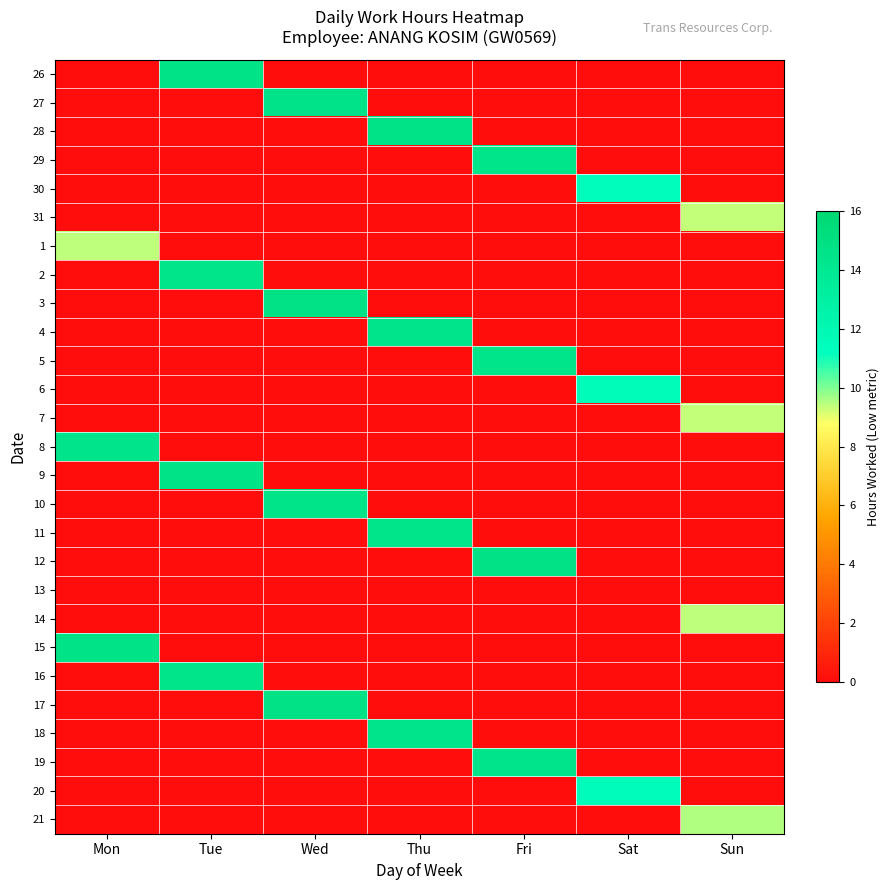

At Wed, list the series in order from largest to smallest.

3, 17, 27, 10, 26, 28, 29, 30, 31, 1, 2, 4, 5, 6, 7, 8, 9, 11, 12, 13, 14, 15, 16, 18, 19, 20, 21